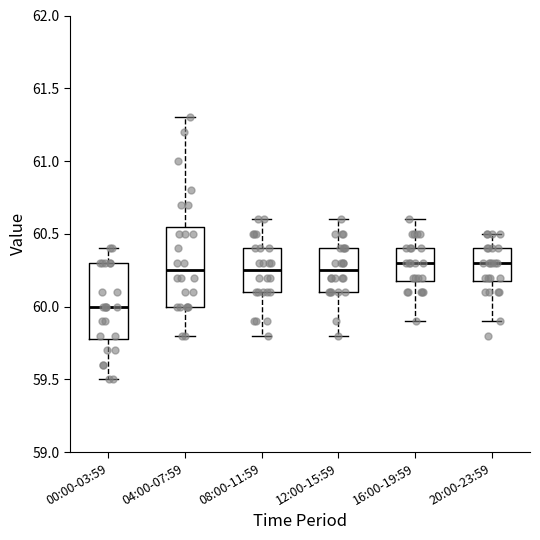

Reading left to right, transcribe this box plot: for each box, give where its median line is, the range the box spans, and where its two whiskers end, as read against the y-axis. The values are not printed on the chart, so give them approximately, as read against the axis.

00:00-03:59: median 60.00, box 59.80 to 60.30, whiskers 59.50 to 60.40
04:00-07:59: median 60.25, box 60.00 to 60.55, whiskers 59.80 to 61.30
08:00-11:59: median 60.25, box 60.10 to 60.40, whiskers 59.80 to 60.60
12:00-15:59: median 60.25, box 60.10 to 60.40, whiskers 59.80 to 60.60
16:00-19:59: median 60.30, box 60.20 to 60.40, whiskers 59.90 to 60.60
20:00-23:59: median 60.30, box 60.20 to 60.40, whiskers 59.90 to 60.50